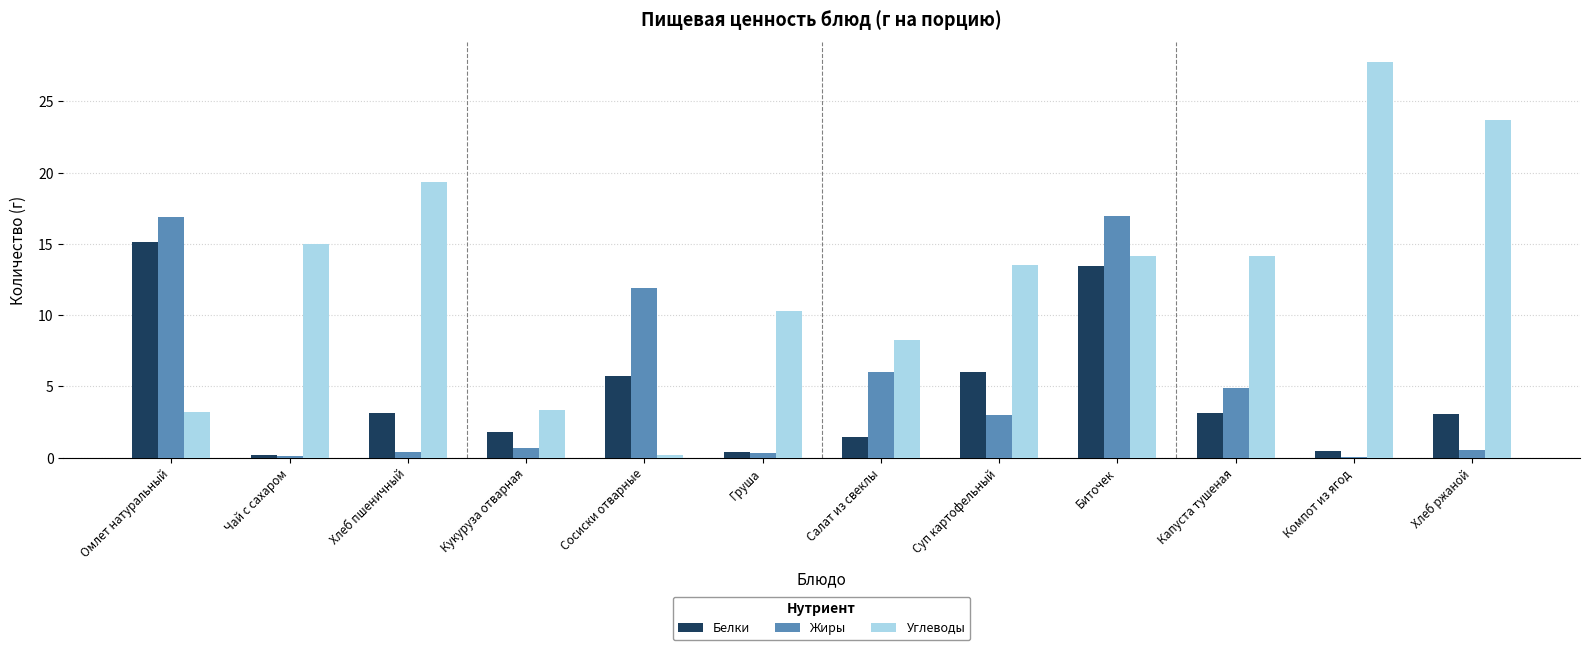

What is the average value of the Жиры series?

5.1